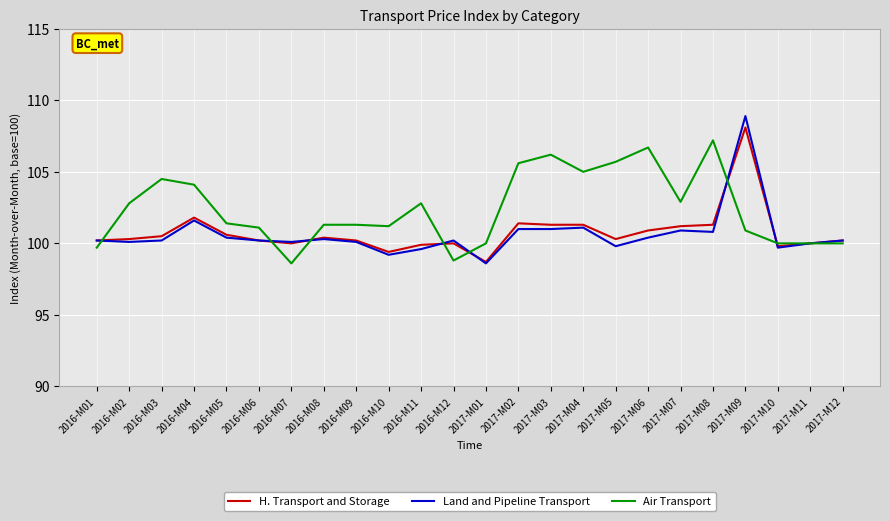

What is the difference between the second highest and second lowest values in the H. Transport and Storage series?

2.4